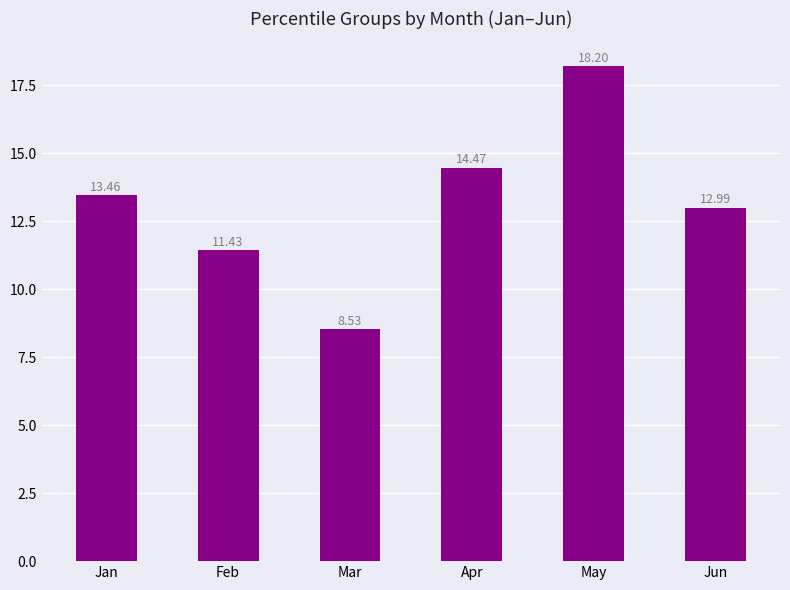

What is the sum of the values at Mar and May?

26.7